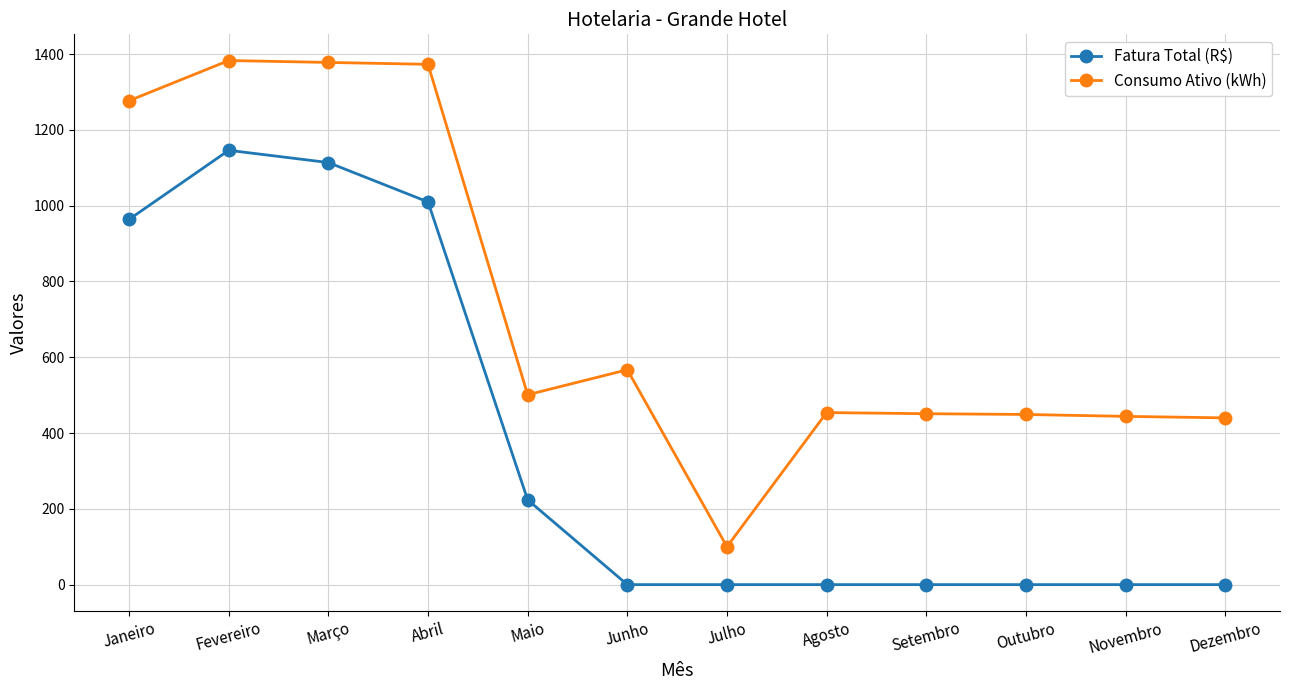

Rank the series by their maximum value, from highest to lowest.

Consumo Ativo (kWh), Fatura Total (R$)